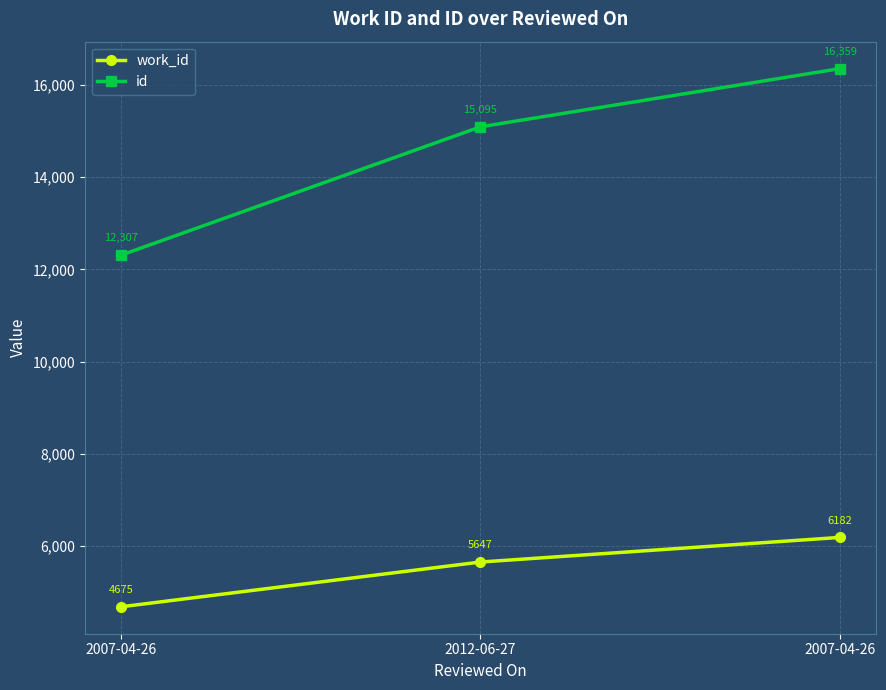

Is this an area chart (filled region under the line)?

No